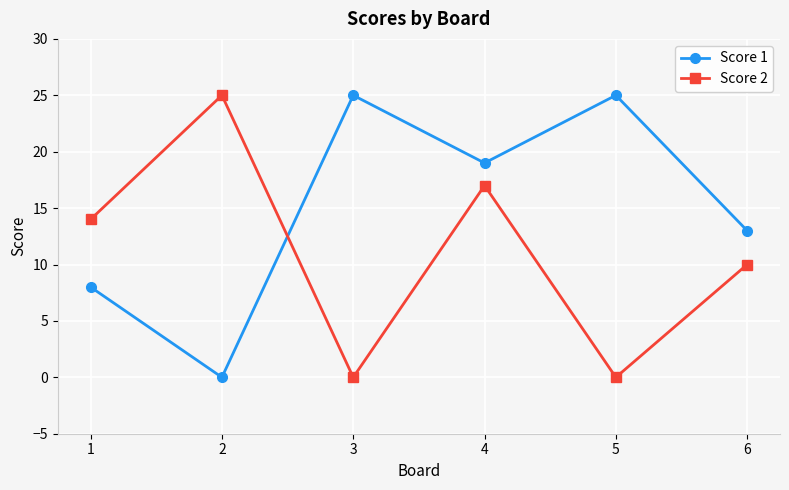

What is the spread (max minus min) of values at 5?

25